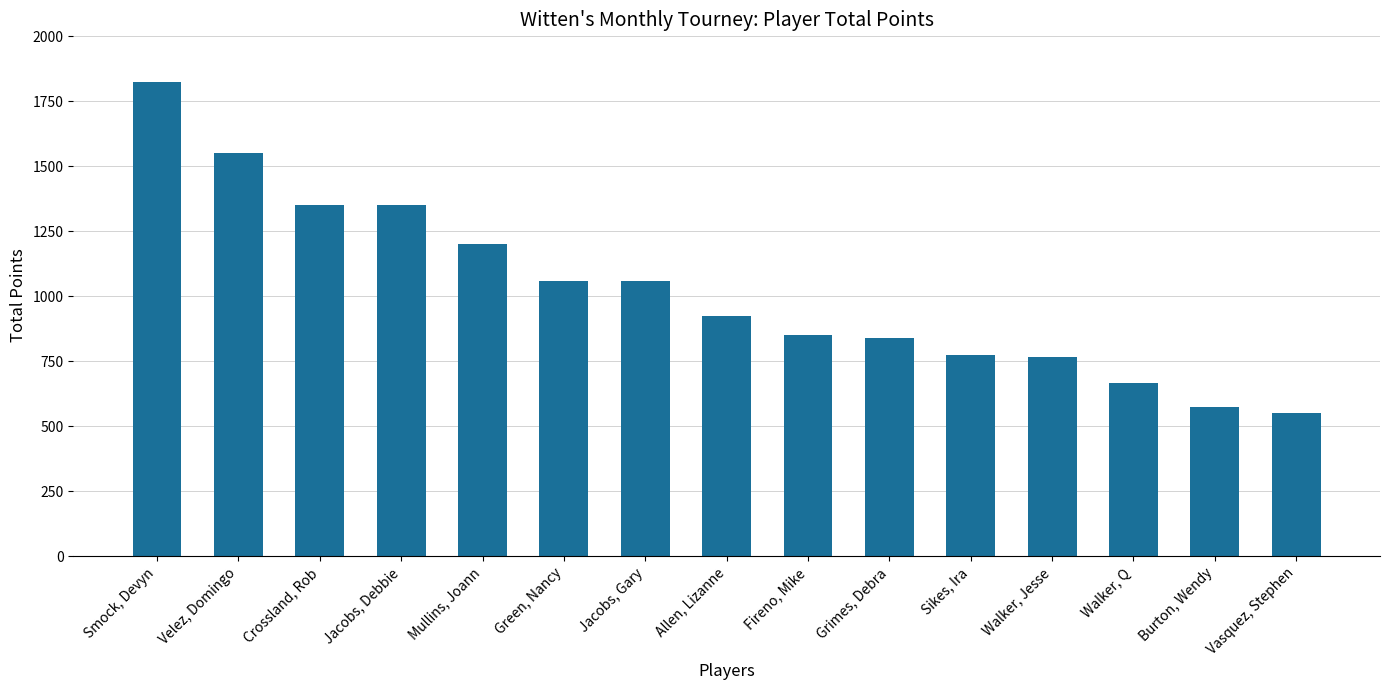

What value does the data have at Jacobs, Gary?

1060